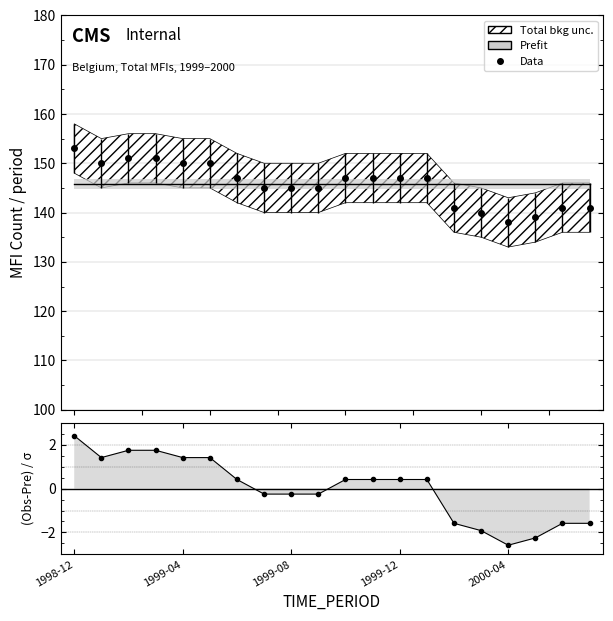

Which label corresponds to the largest value in the chart?

1998-12